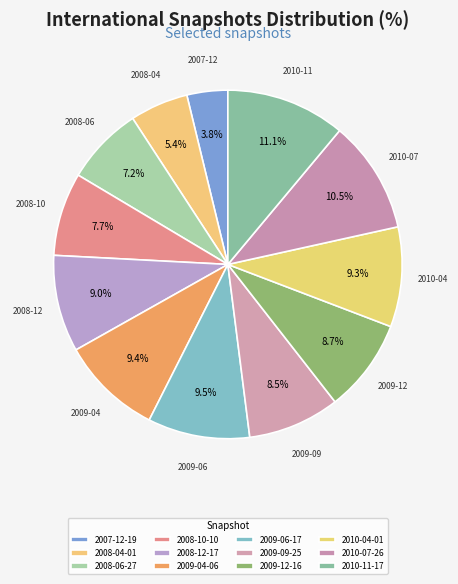

How many slices are in this pie chart?

12